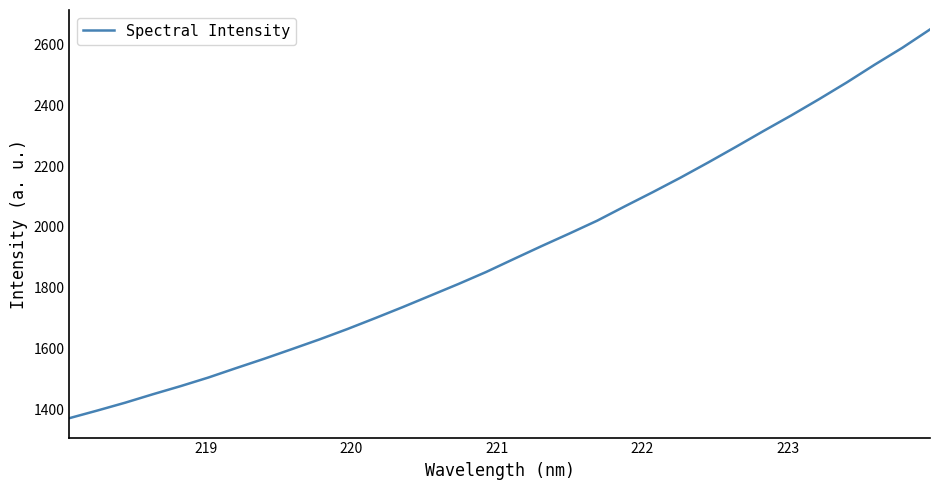

What is the greatest value displayed?

2649.4